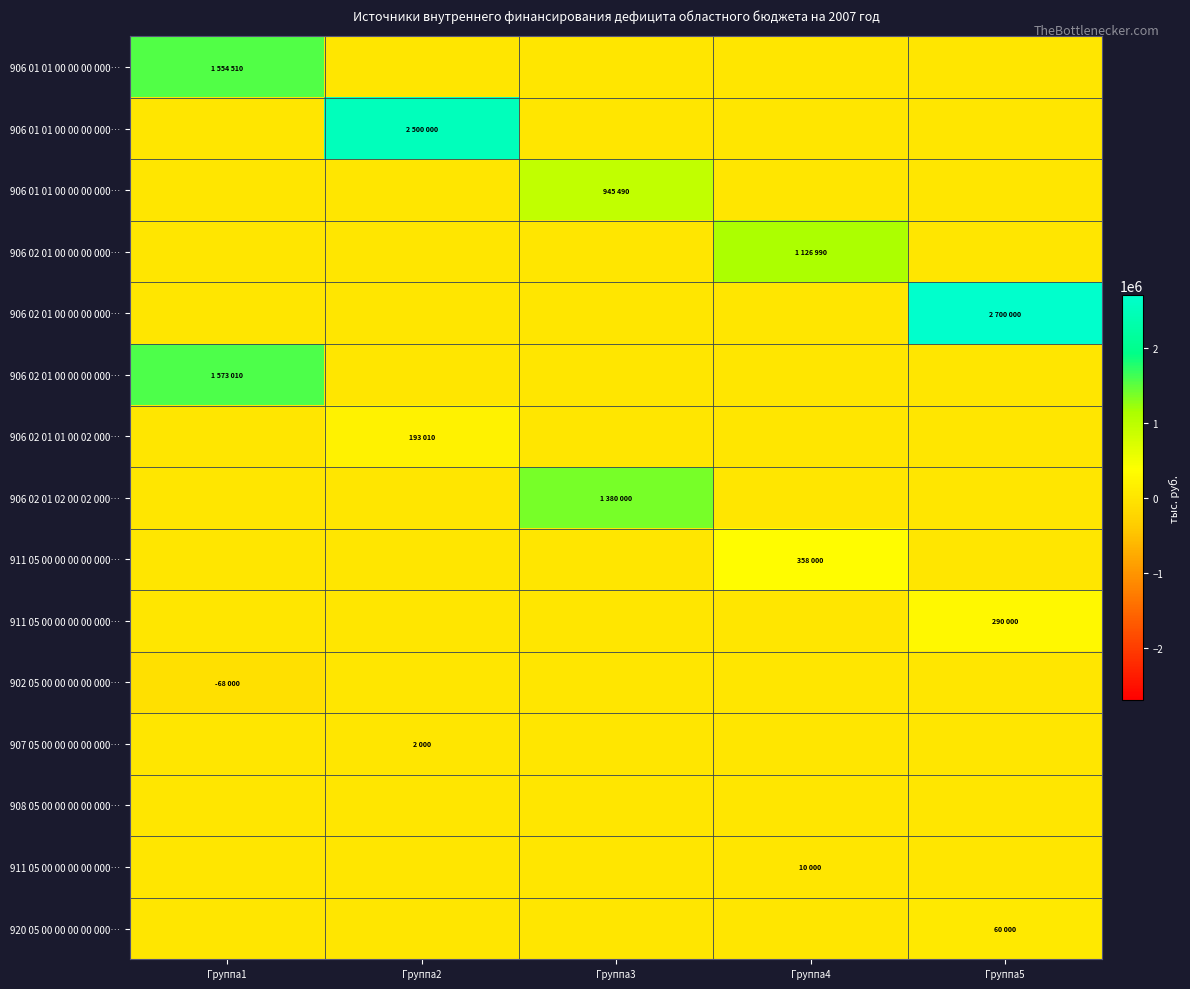

What is the greatest value displayed?

2700000